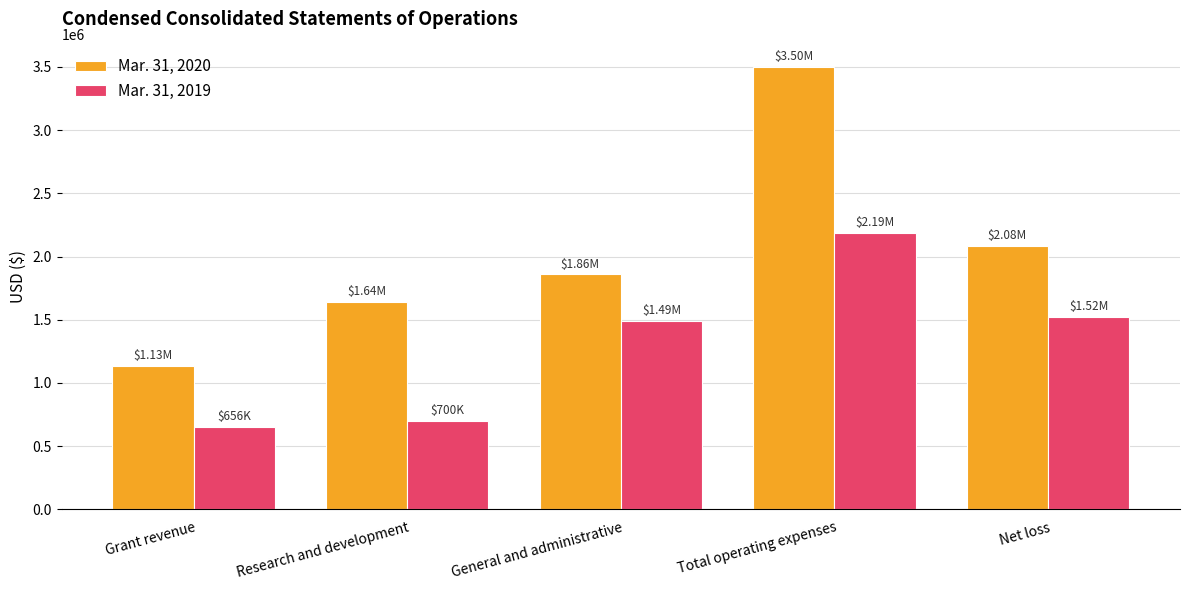

How many categories are shown in the chart?

5